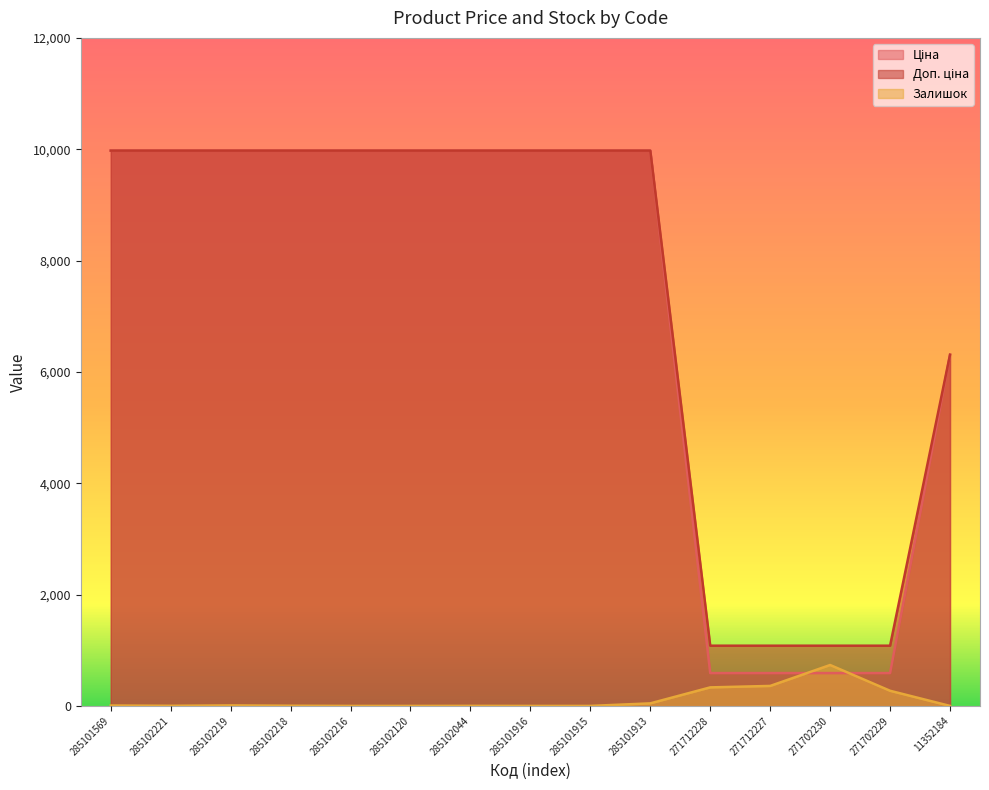

The Залишок series shows 735.0 at 271702230. True or false?

True